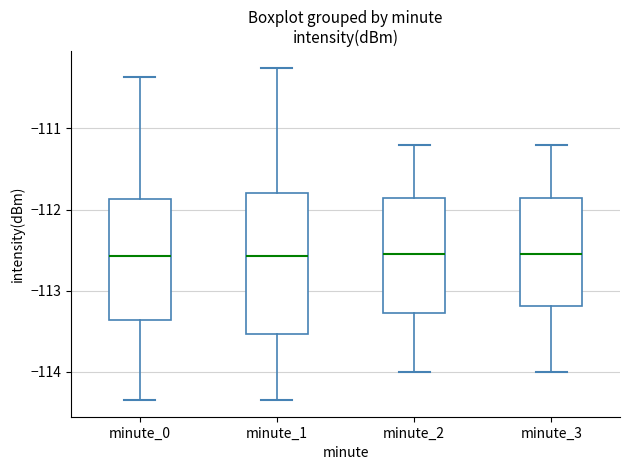

Where does the lower whisker of the box for minute_1 end on the y-axis? The values are not printed on the chart, so give them approximately, as read against the axis.

-114.4